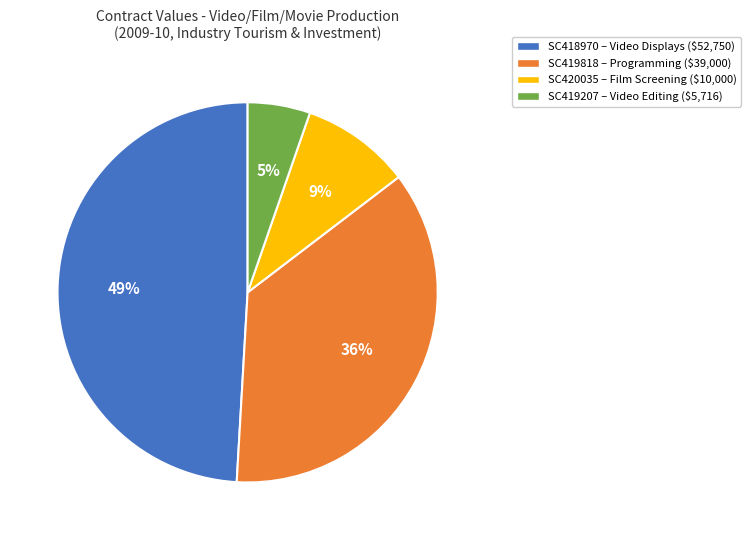

What percentage is the SC419207 slice, to the nearest percent?

5%